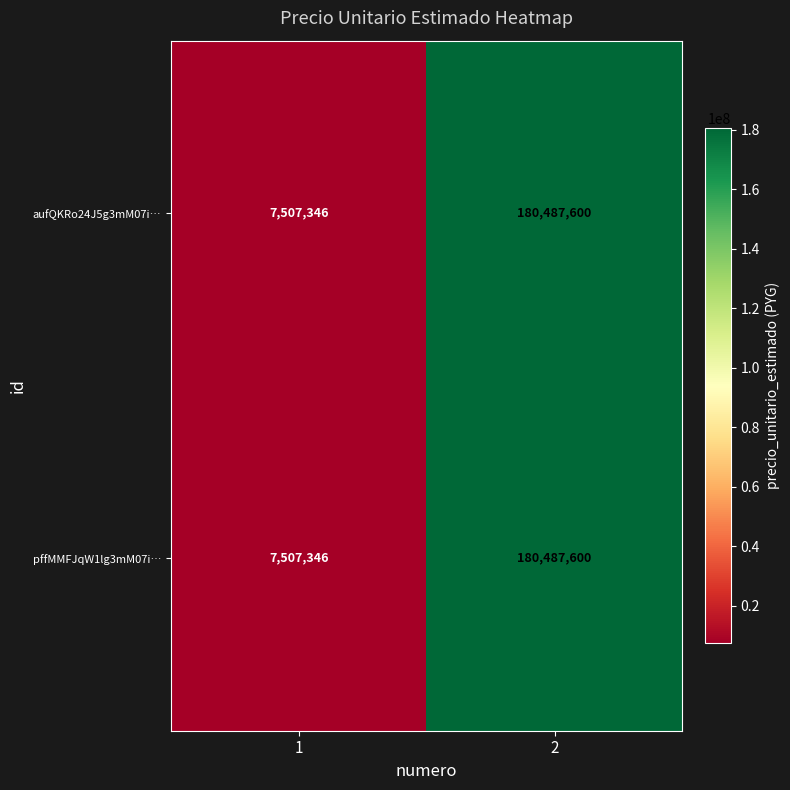

Is the value of aufQKRo24J5g3mM07i… at 2 greater than the value of pffMMFJqW1lg3mM07i… at 1?

Yes